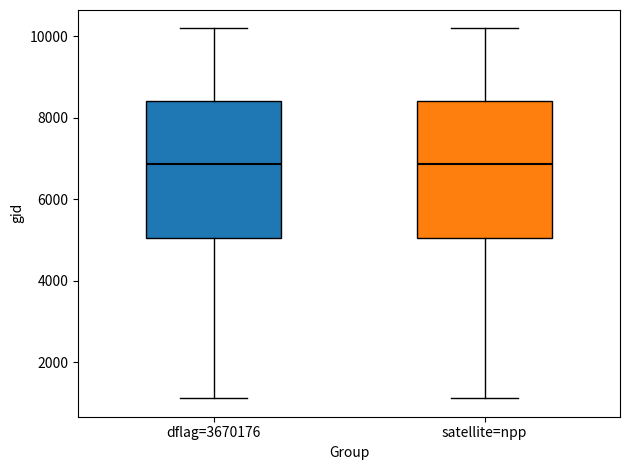

Reading left to right, read every box against the y-axis: the position of its median line, the range the box covers, and the ends of its whiskers. The values are not printed on the chart, so give them approximately, as read against the axis.

dflag=3670176: median 6800, box 5000 to 8400, whiskers 1200 to 10200
satellite=npp: median 6800, box 5000 to 8400, whiskers 1200 to 10200